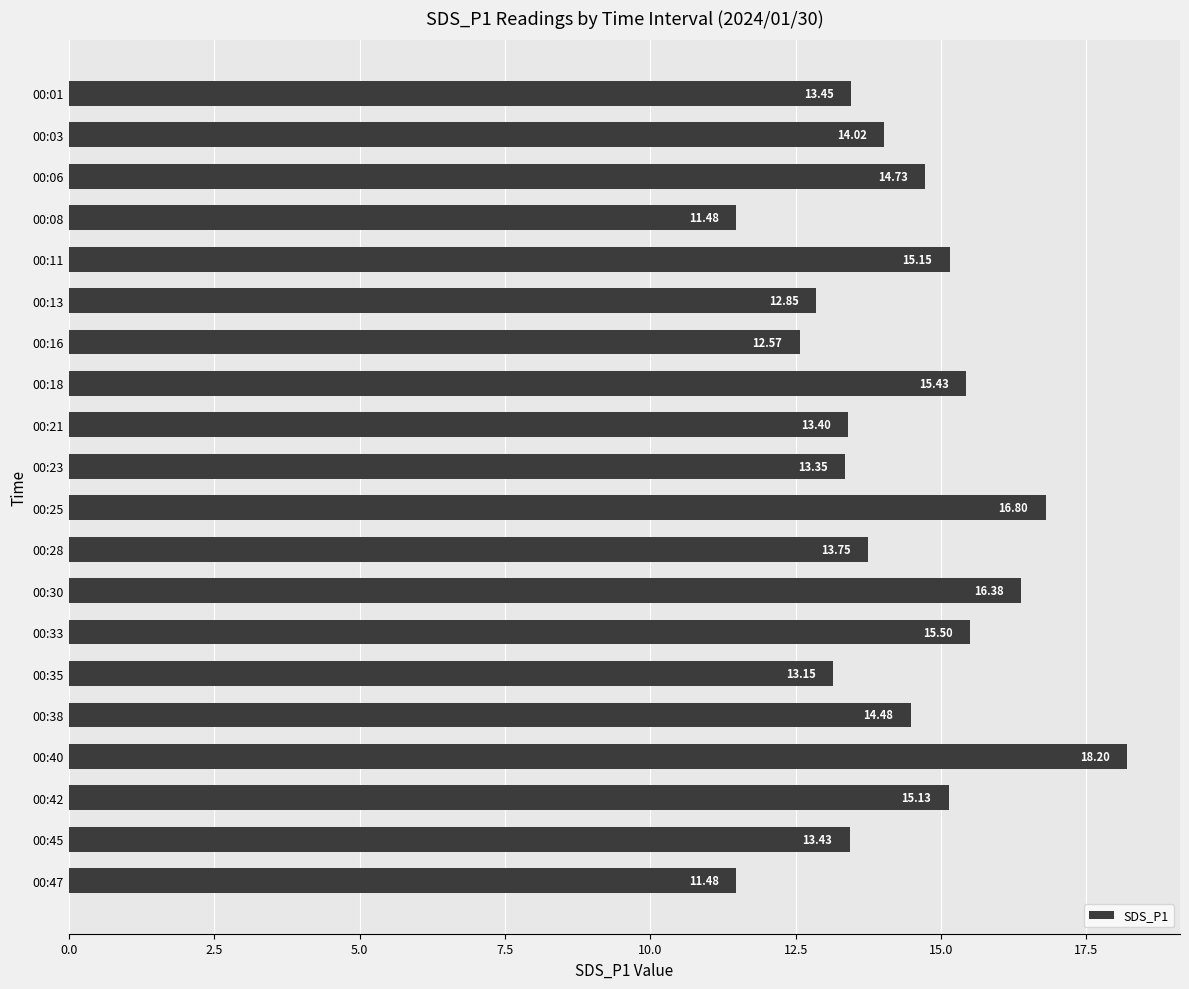

What is the difference between the maximum and minimum values?

6.7